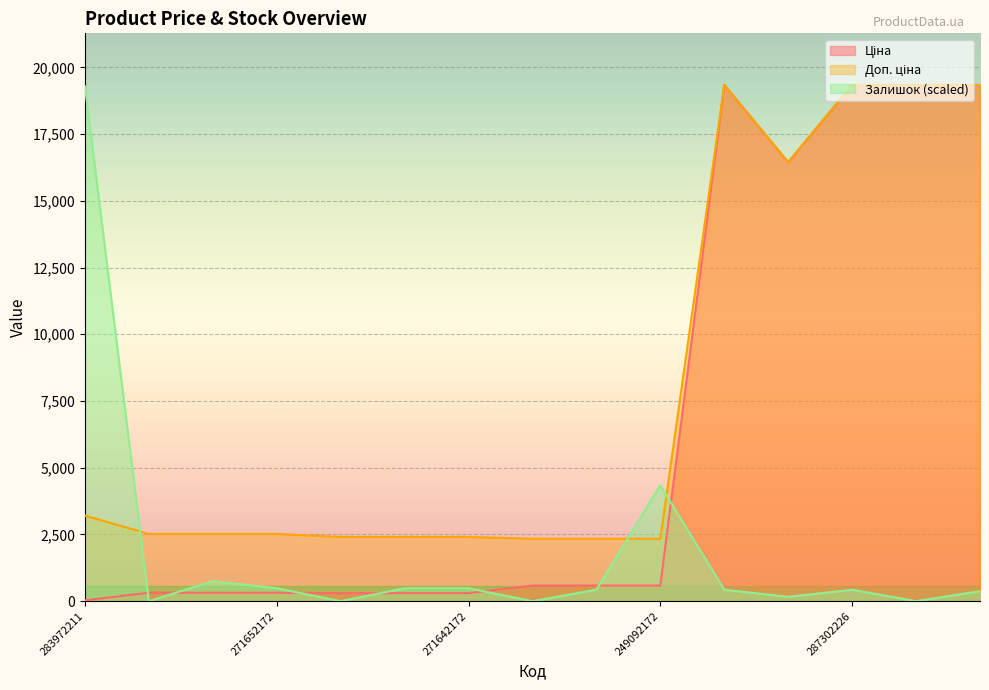

Rank the categories by Доп. ціна value from lowest to highest.

249092174, 249092173, 249092172, 271642174, 271642173, 271642172, 271652174, 271652173, 271652172, 283972211, 287292222, 287302223, 287302226, 287302225, 287302224